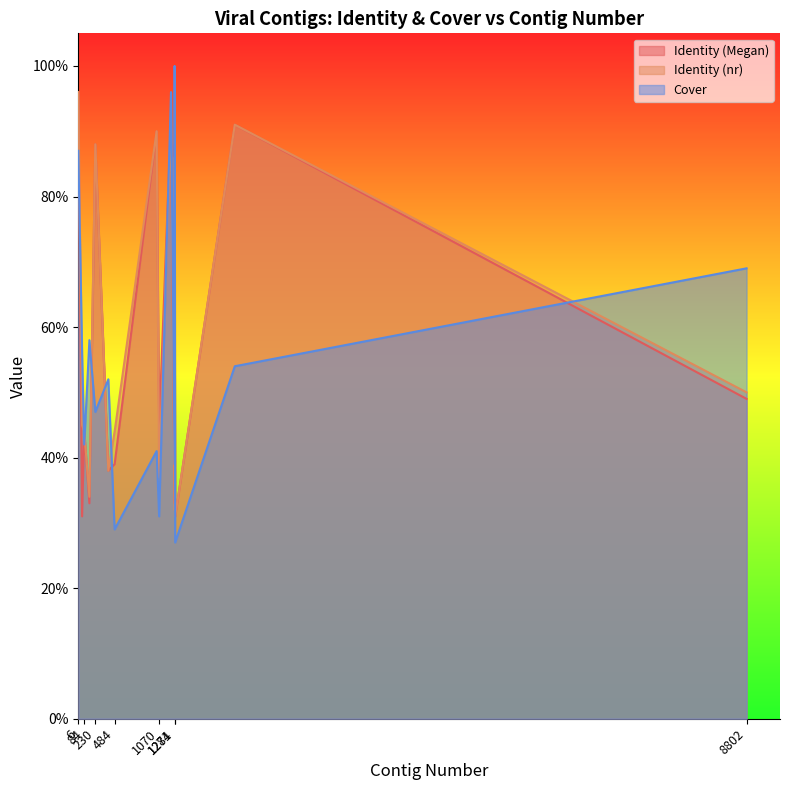

Which category has the highest value in the Cover series?

1274